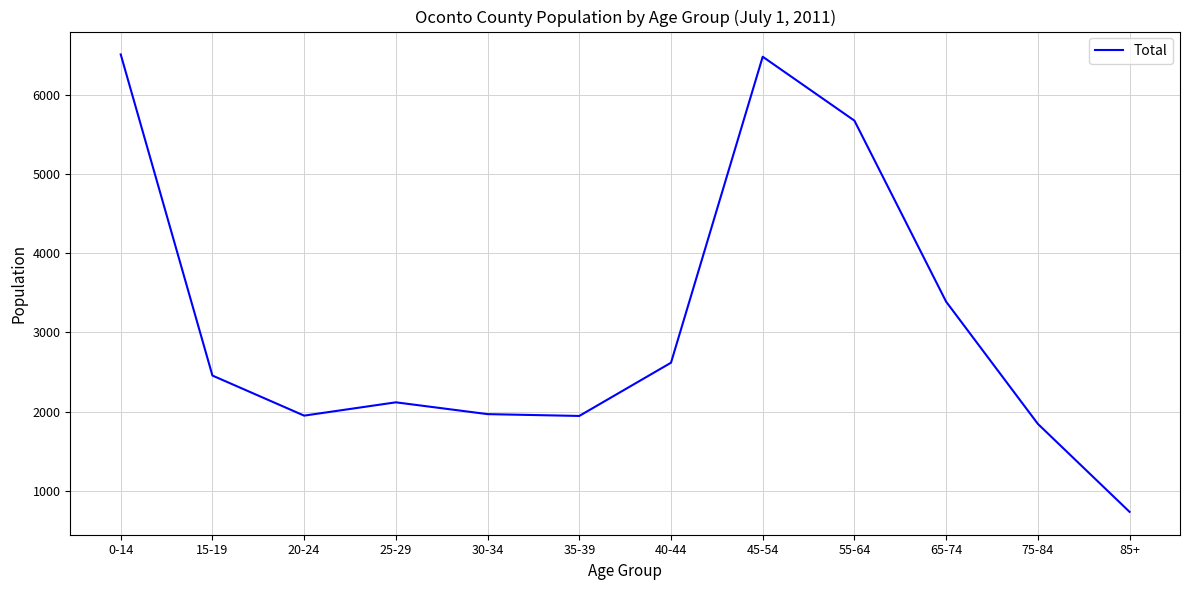

Which has a higher value, 55-64 or 45-54?

45-54